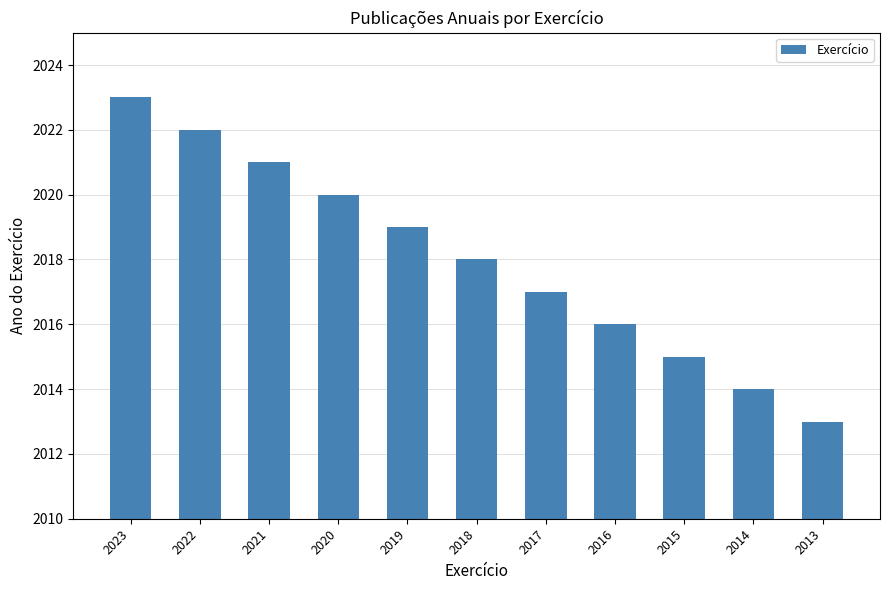

At which category does the chart reach its peak across all series?

2023